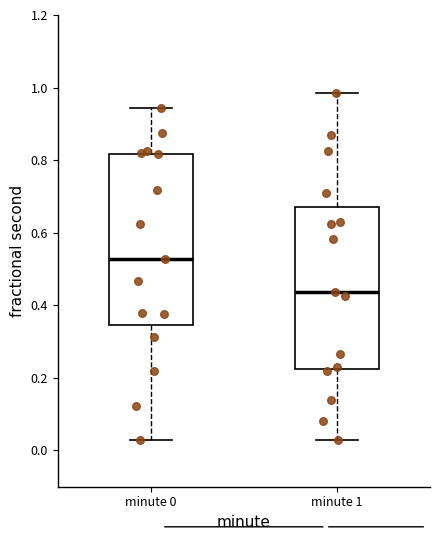

Where does the lower whisker of the box for minute 0 end on the y-axis? The values are not printed on the chart, so give them approximately, as read against the axis.

0.02